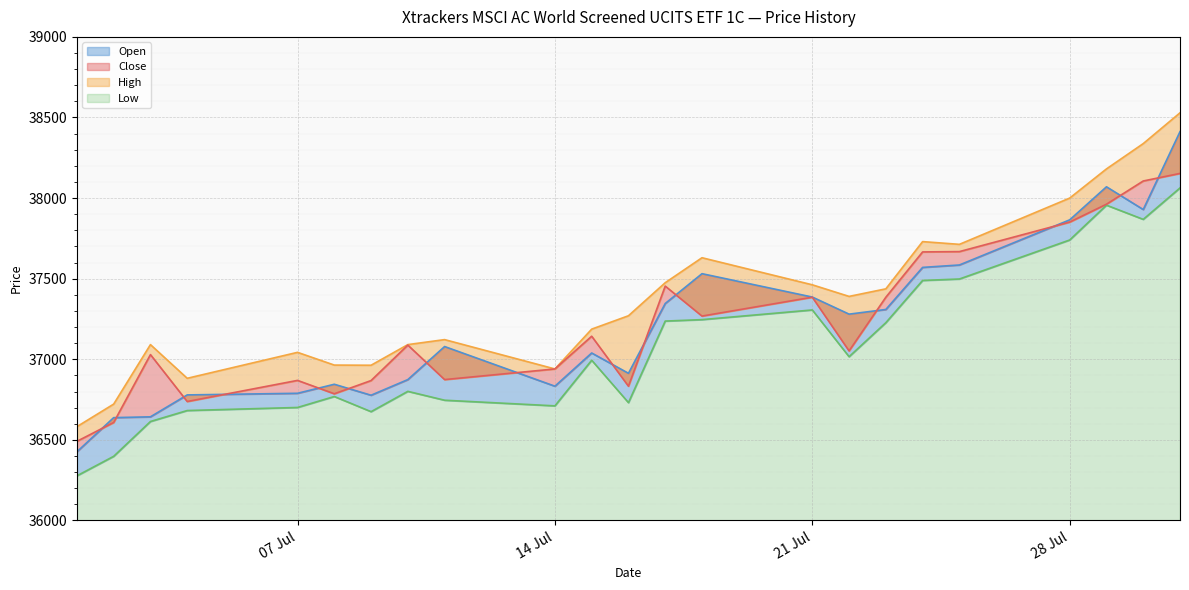

Count the number of categories in the chart.

23